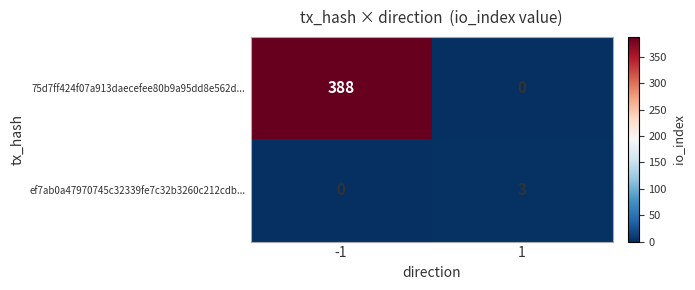

Reading left to right, extract all data points from this chart.

75d7ff424f07a913daecefee80b9a95dd8e562d...: -1=388	1=0
ef7ab0a47970745c32339fe7c32b3260c212cdb...: -1=0	1=3